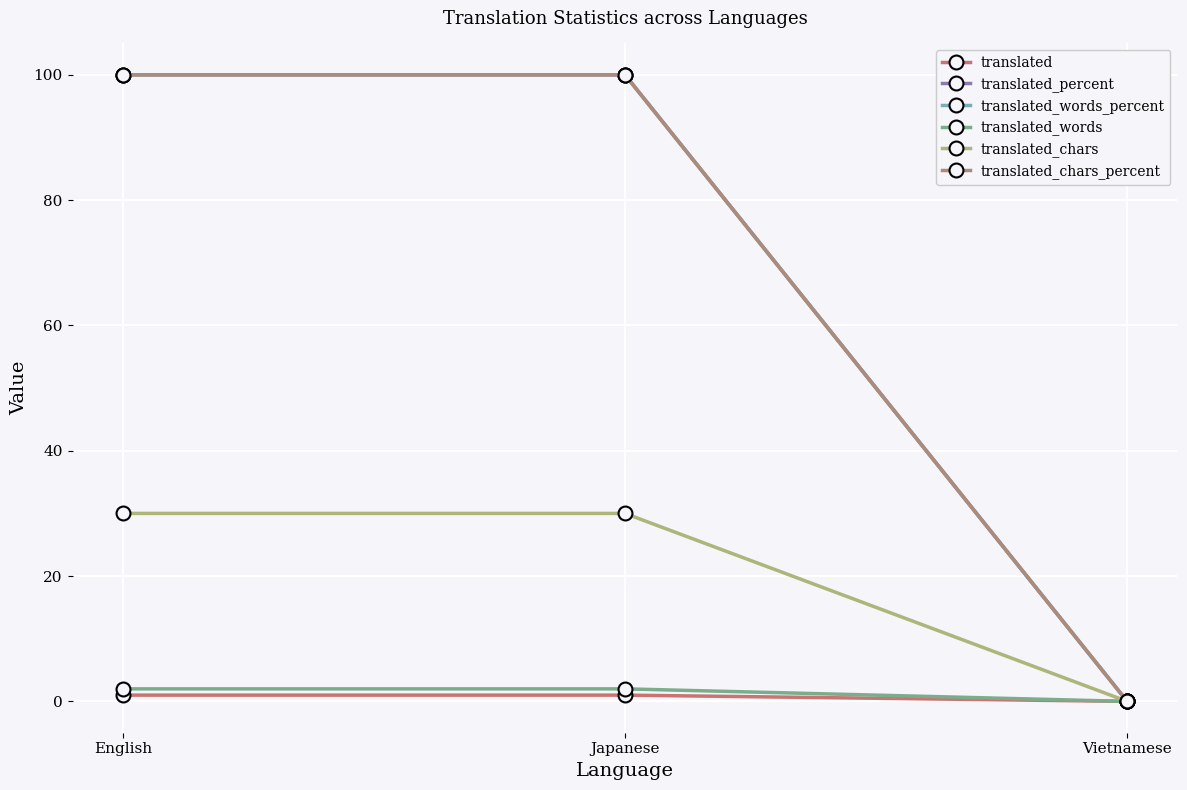

Between English and Japanese, which series saw the biggest shift?

translated